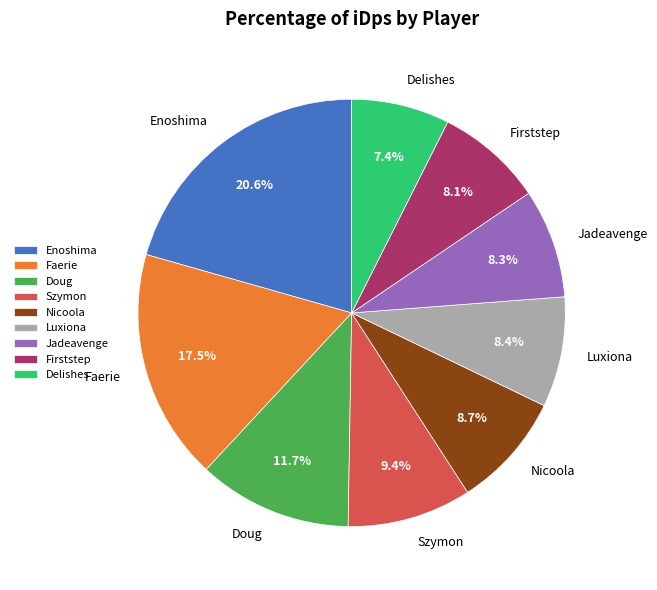

How many segments does this pie chart have?

9